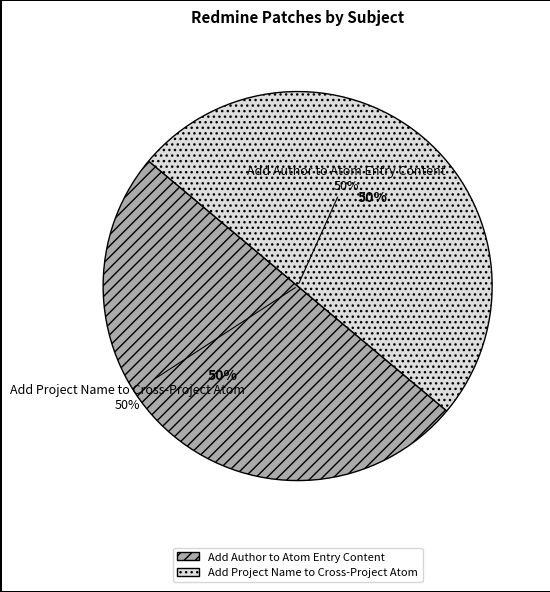

To the nearest percent, what portion does Add Author to Atom Entry Content represent?

50%